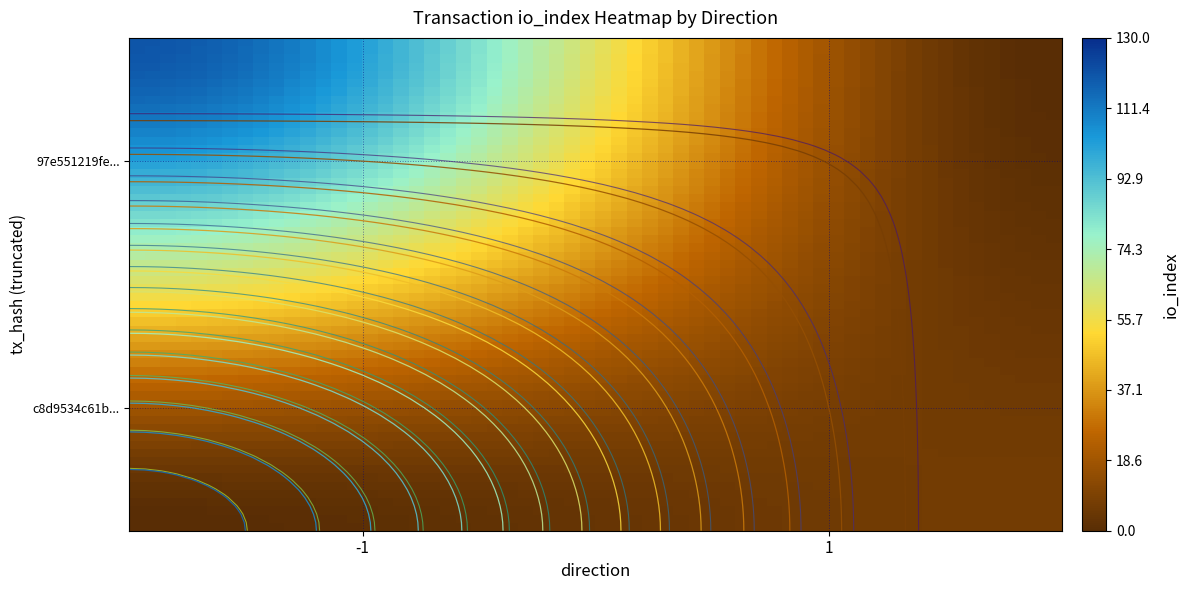

Between direction and io_index, which series saw the biggest shift?

97e551219fedf68adade836301bcacc132fc860